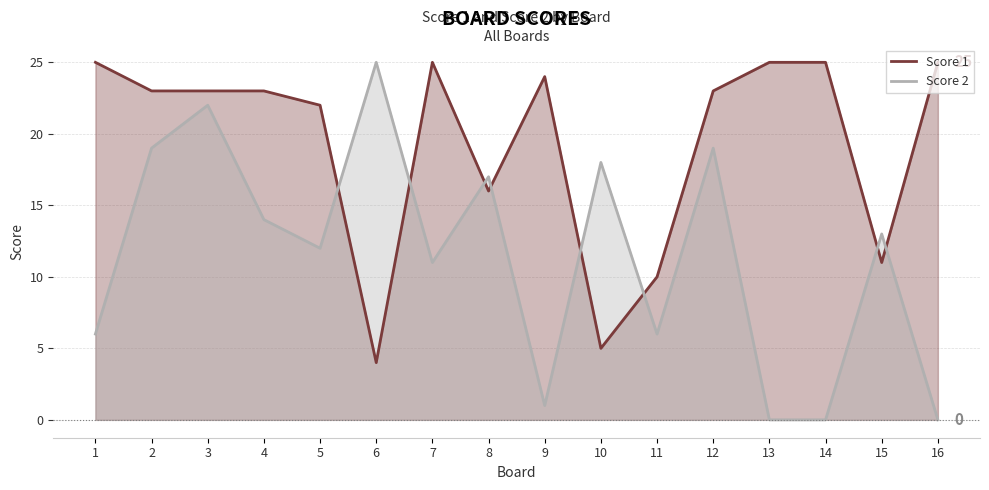

Which category has the lowest value across all series?

13